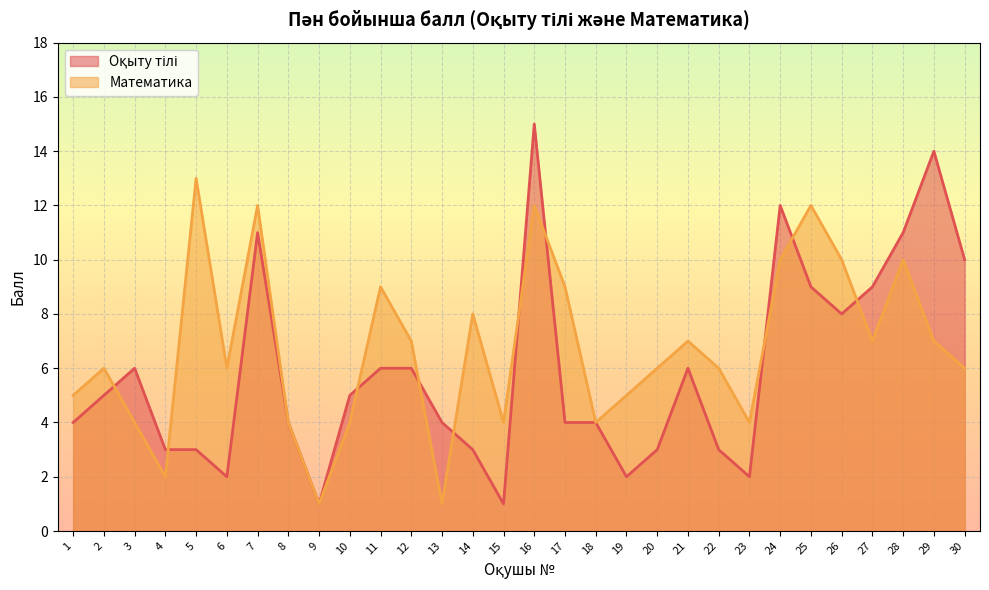

What are all the series names shown in the legend?

Оқыту тілі, Математика